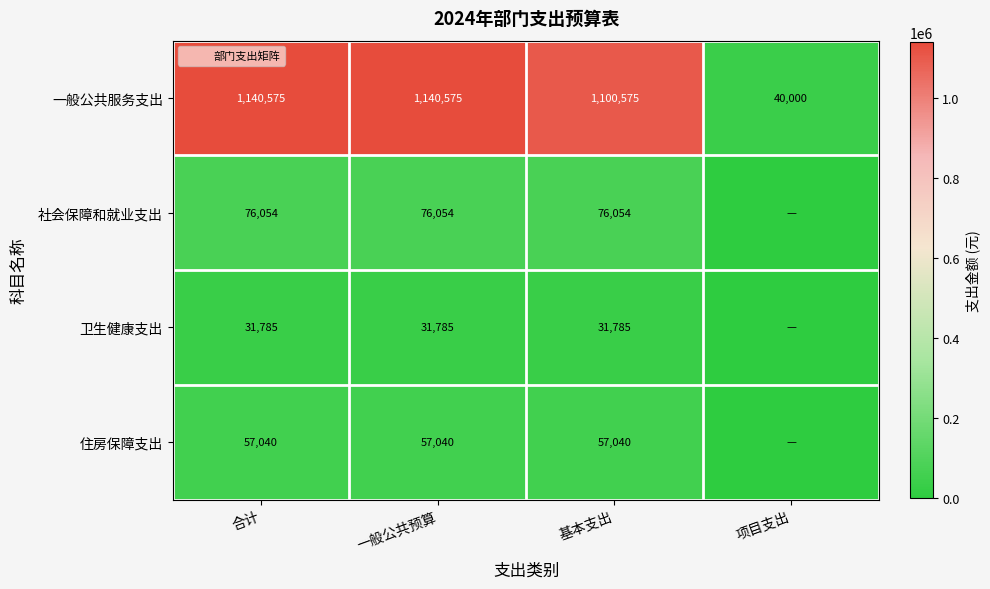

What value does the 住房保障支出 series have at 合计?

57040.2